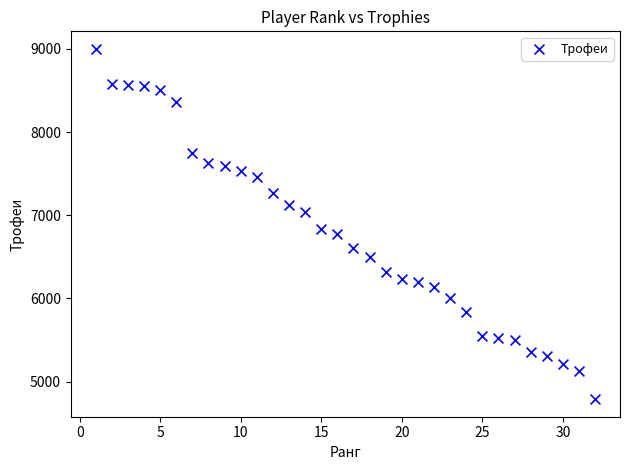

What Y value in the scatter plot is closest to 6894?

6839